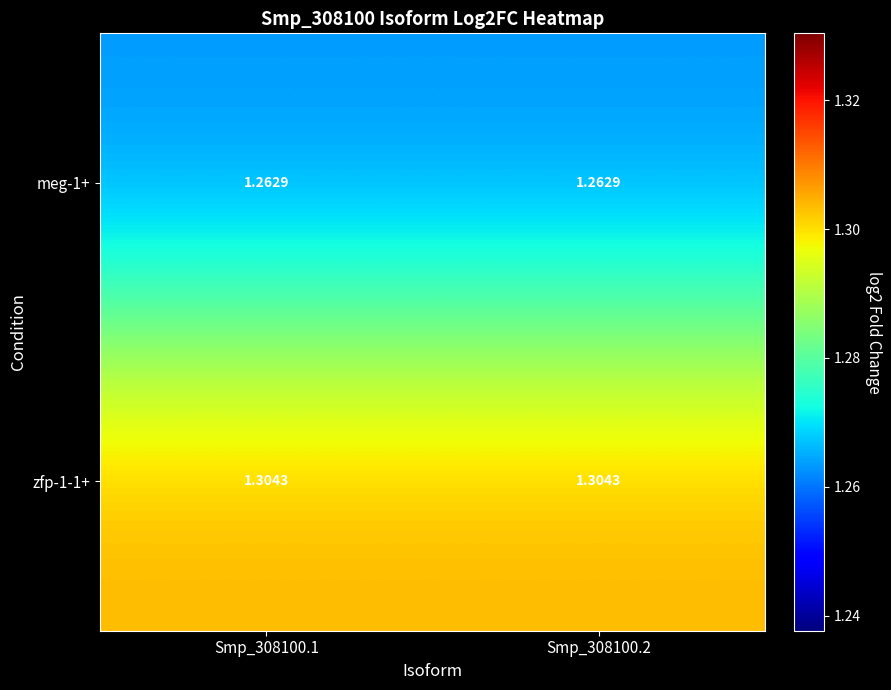

Which has a higher value, Smp_308100.1 or Smp_308100.2?

Smp_308100.1